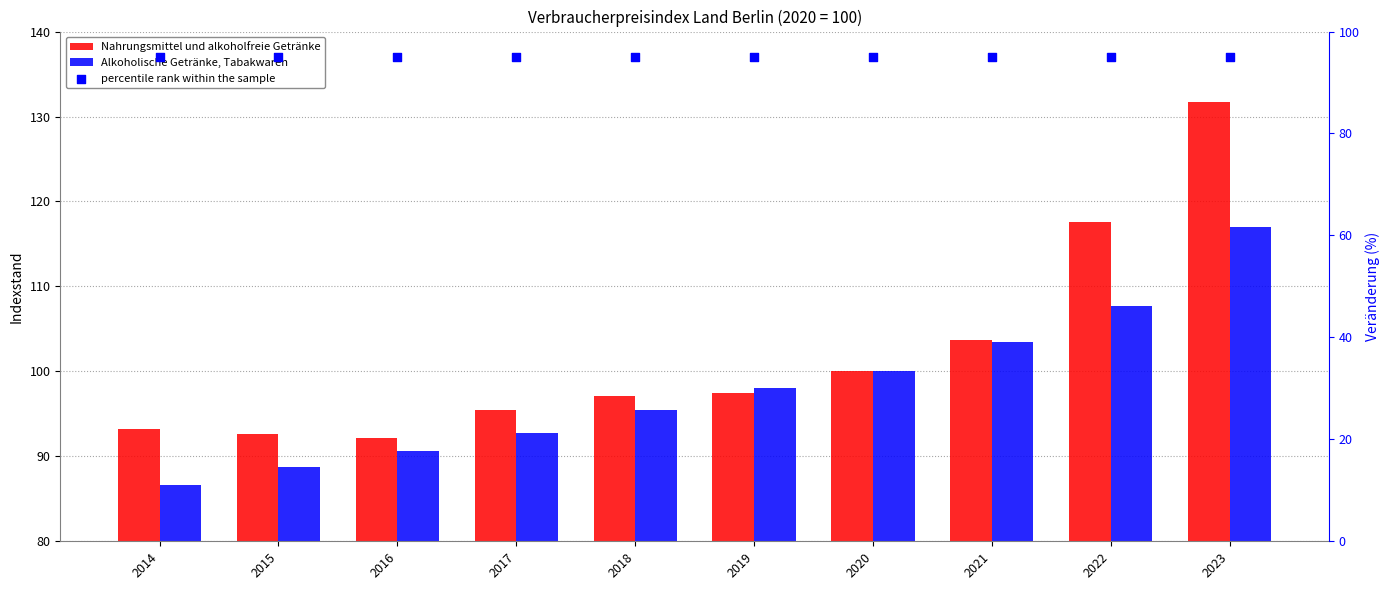

Which series has the widest spread of Y values?

Nahrungsmittel und alkoholfreie Getränke